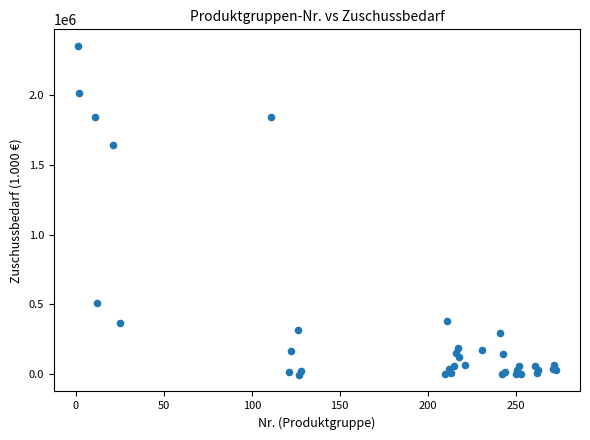

What Y value in the scatter plot is closest to 1173783?

1646079.9